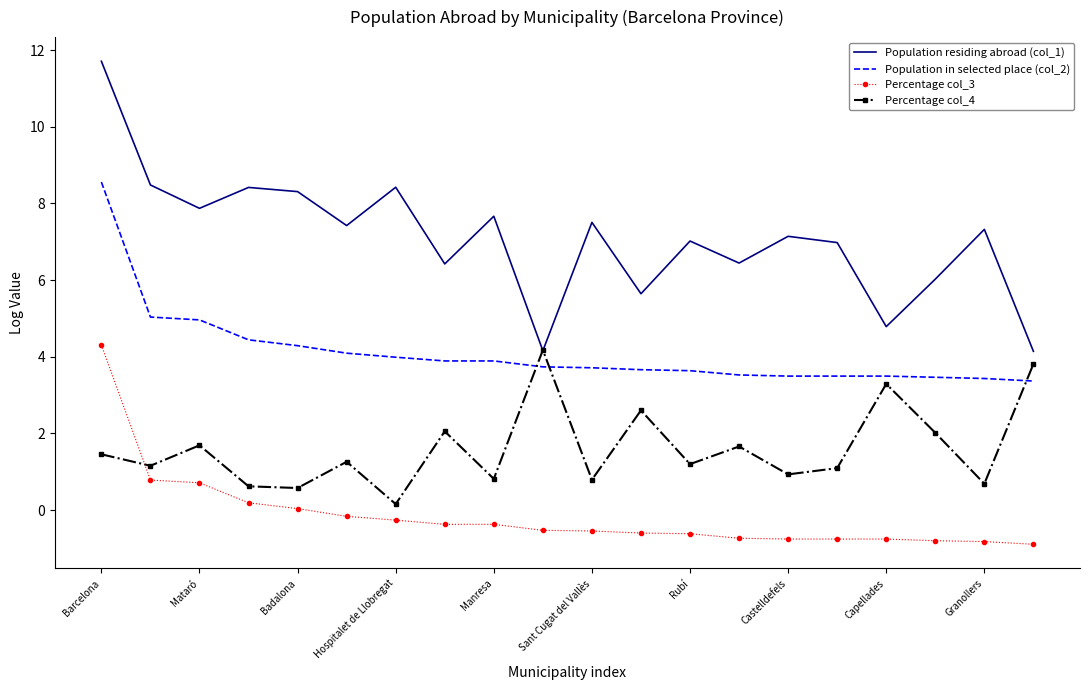

Count the number of data series in this chart.

4